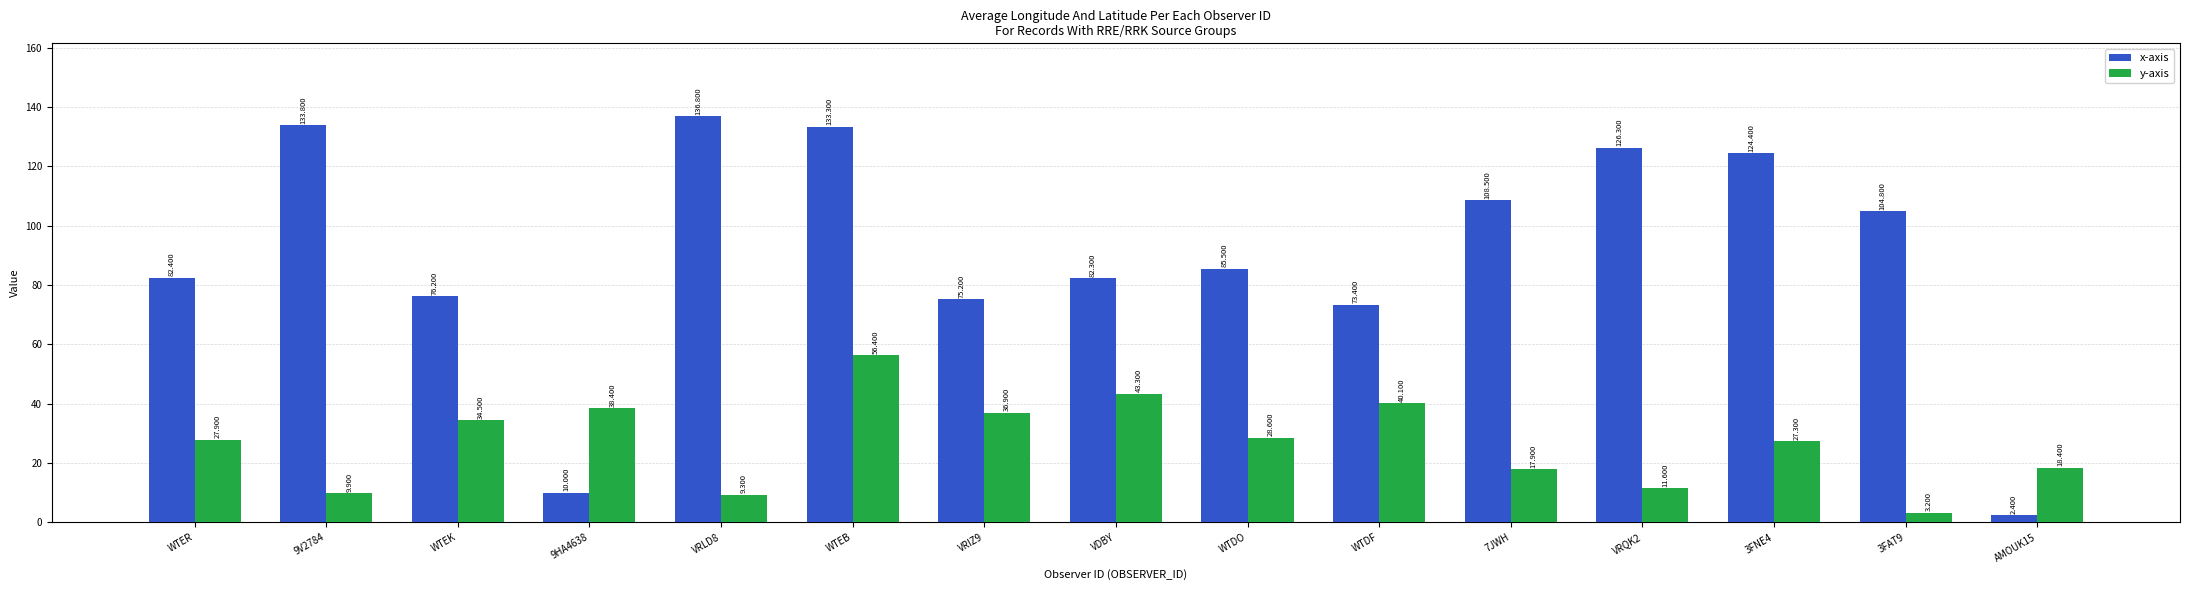

How many data points does each series have?

15